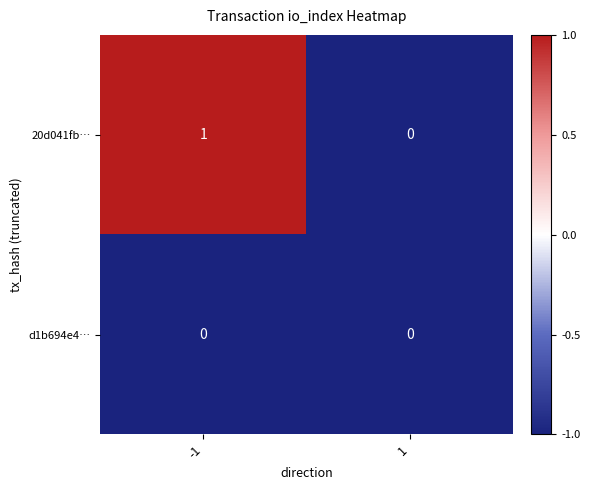

True or false: d1b694e4… has a value of 0 at 1.

True